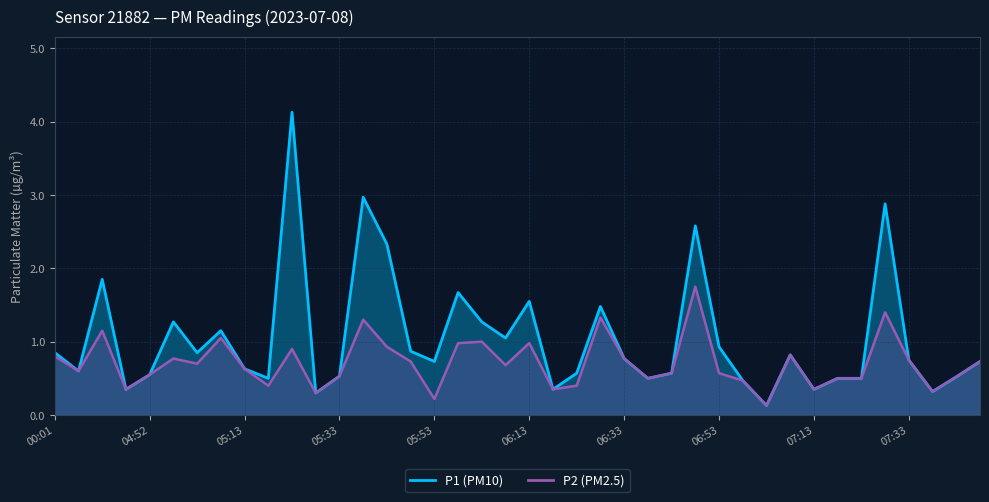

At how many categories does at least one series exceed 3?

1